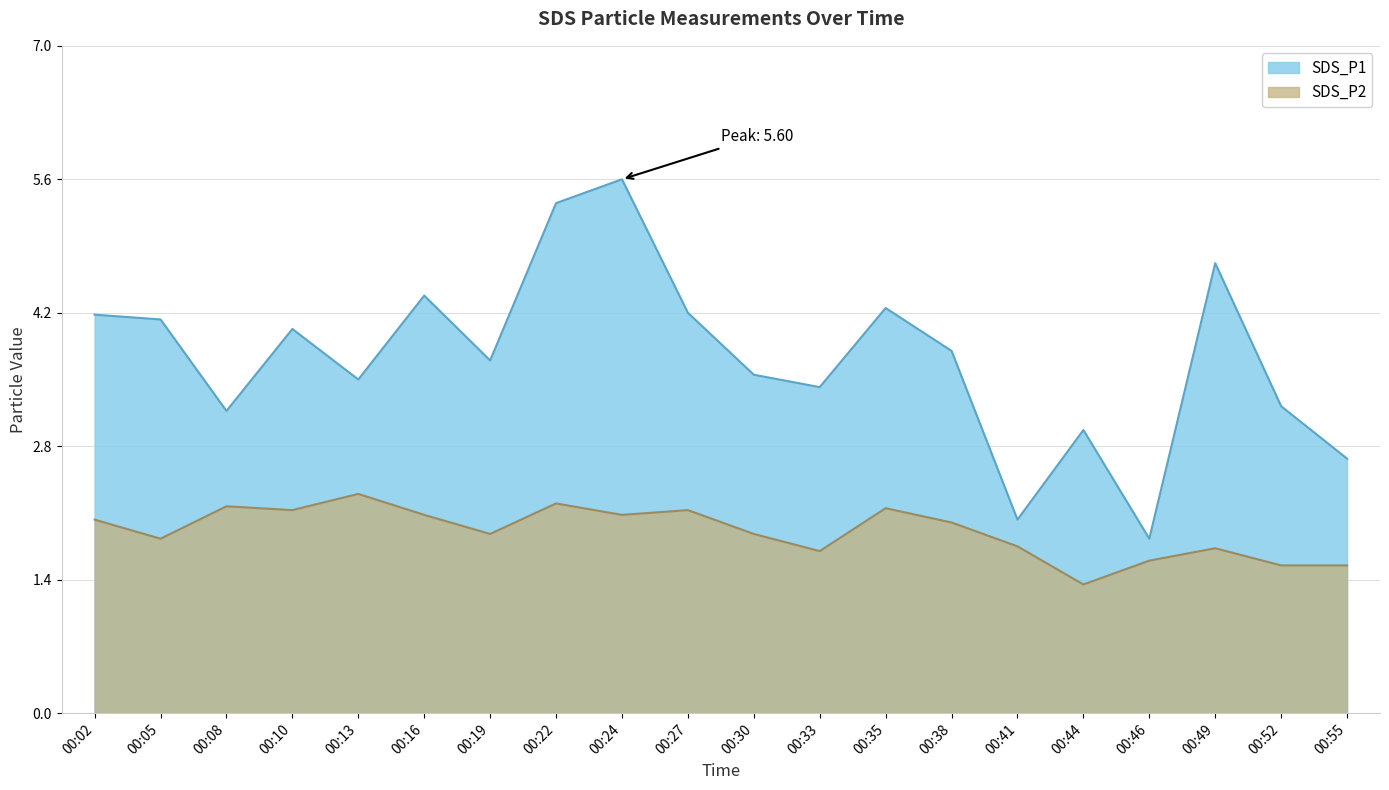

How many interior local valleys does the SDS_P1 series have?

6